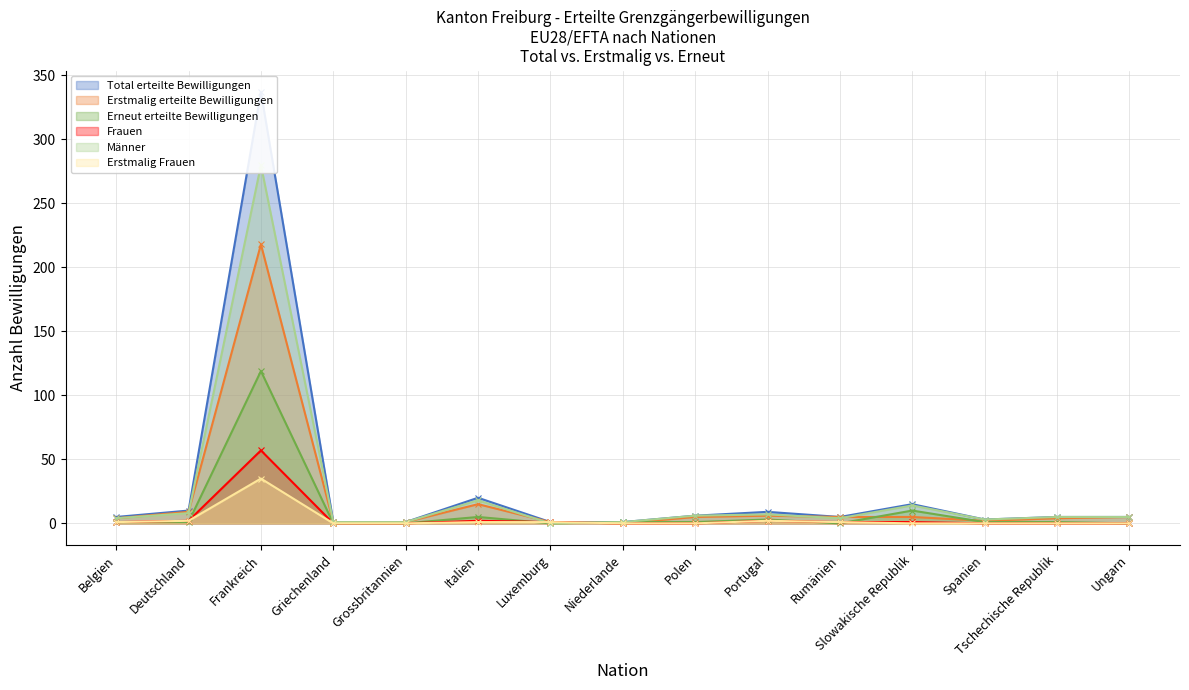

What is the maximum value for Erneut erteilte Bewilligungen?

119